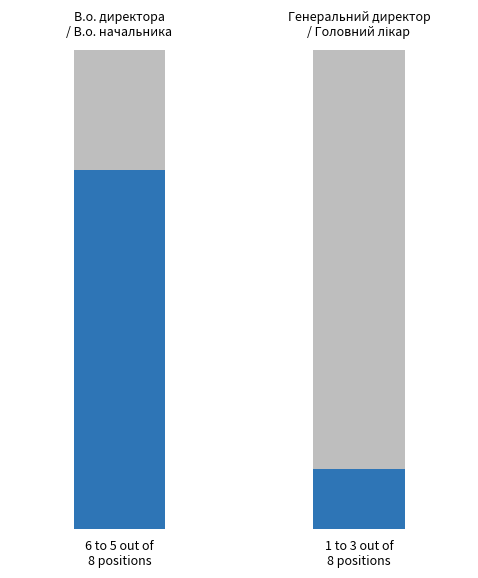

What is the difference between the maximum and second lowest values?

6